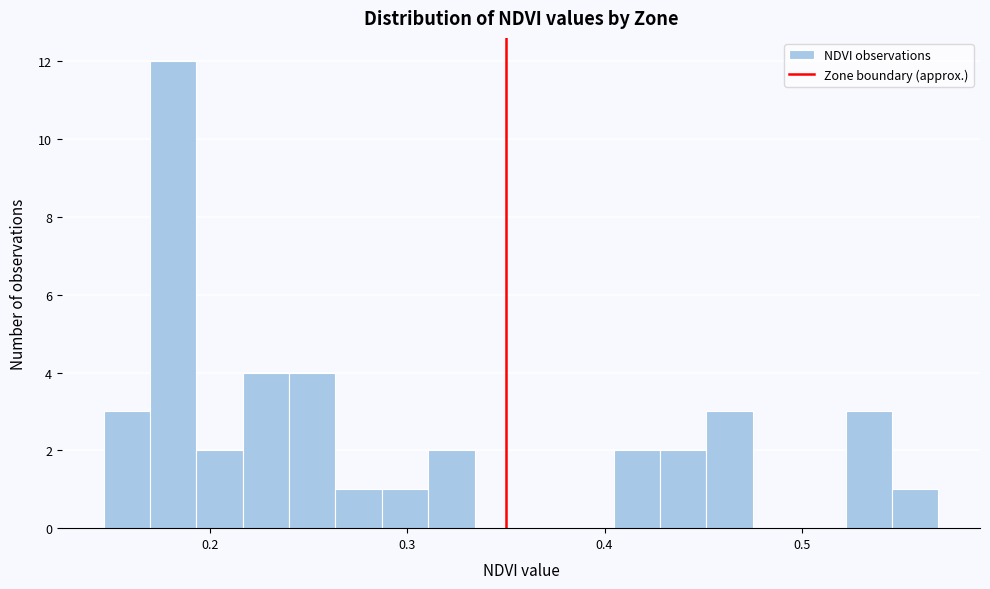

Read against the x-axis, roughly where is the centre of the tallest bar?

0.18